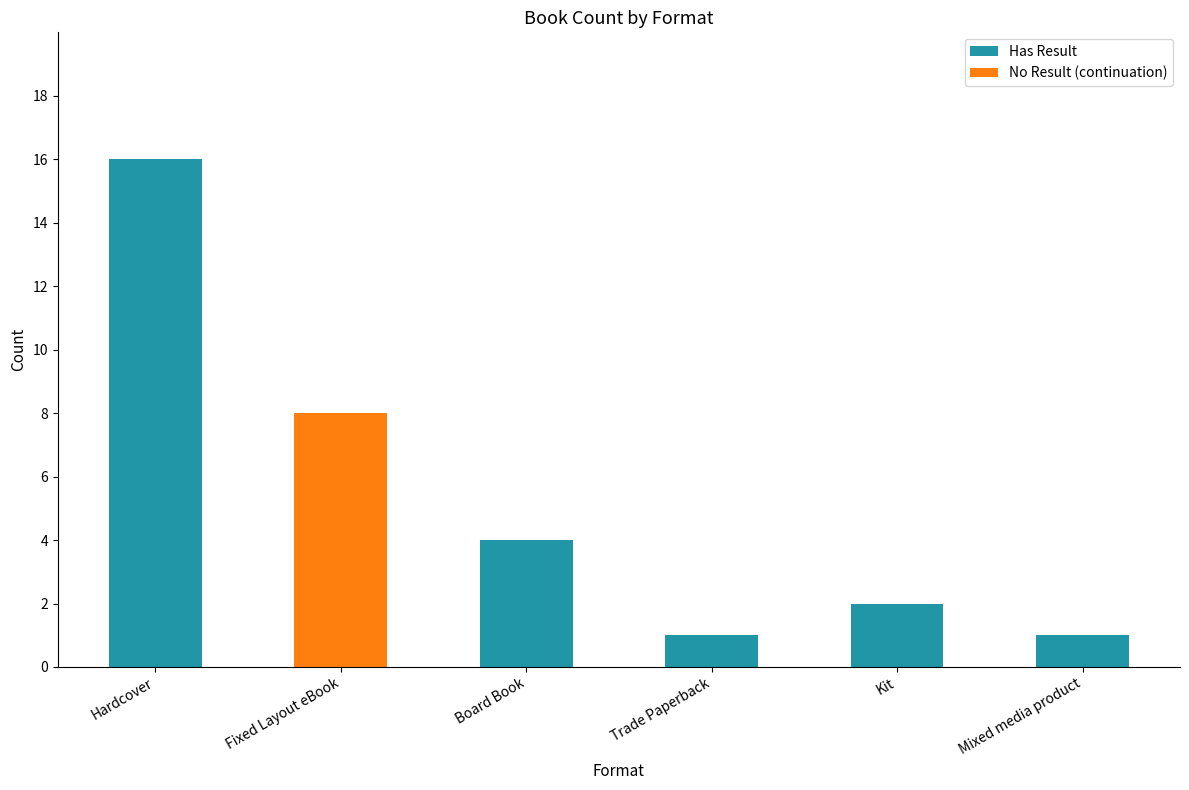

At which category is the sum across all series the highest?

Hardcover